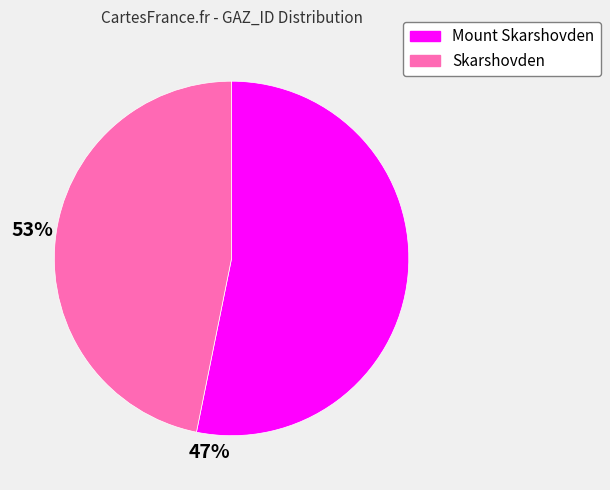

Which slice is the largest?

Mount Skarshovden